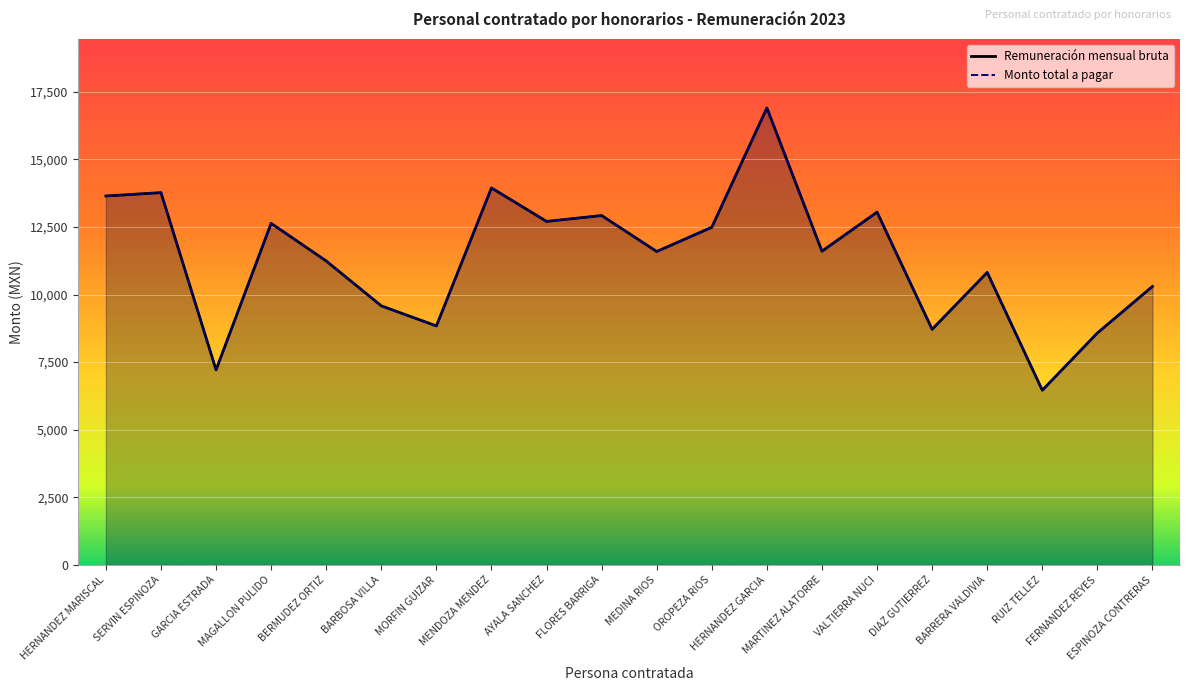

What is the difference between the maximum and minimum values in the Remuneración mensual bruta series?

10439.3